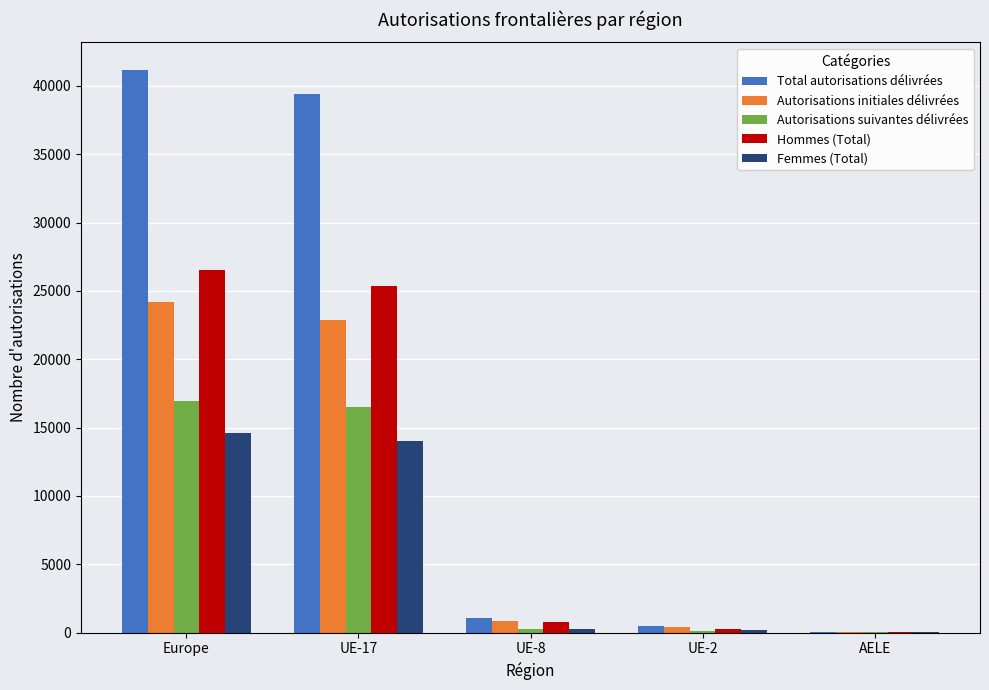

Is it true that Hommes (Total) equals 9337 at UE-17?

False